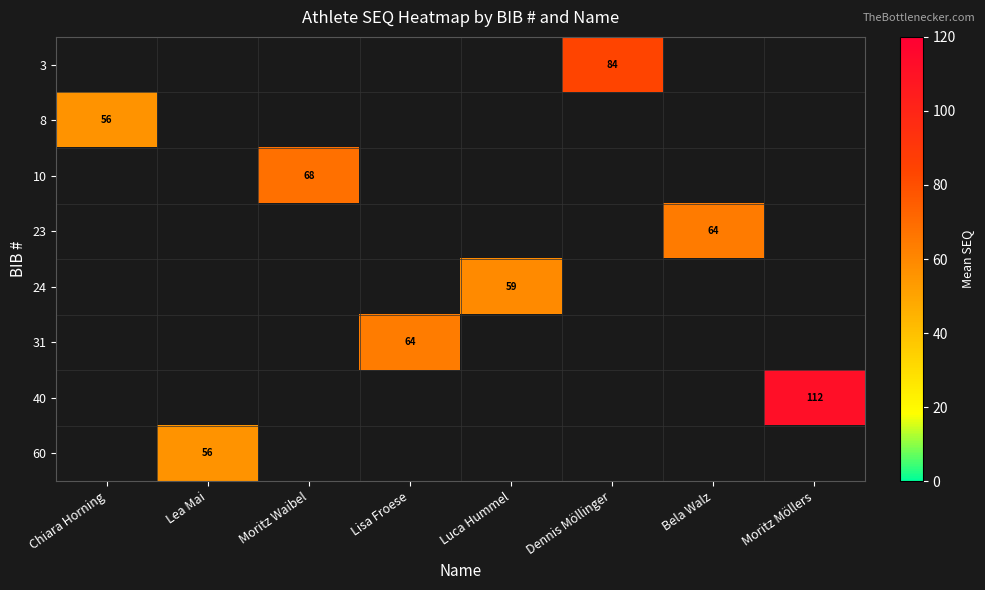

Is it true that 40 equals 184.2 at Moritz Möllers?

False